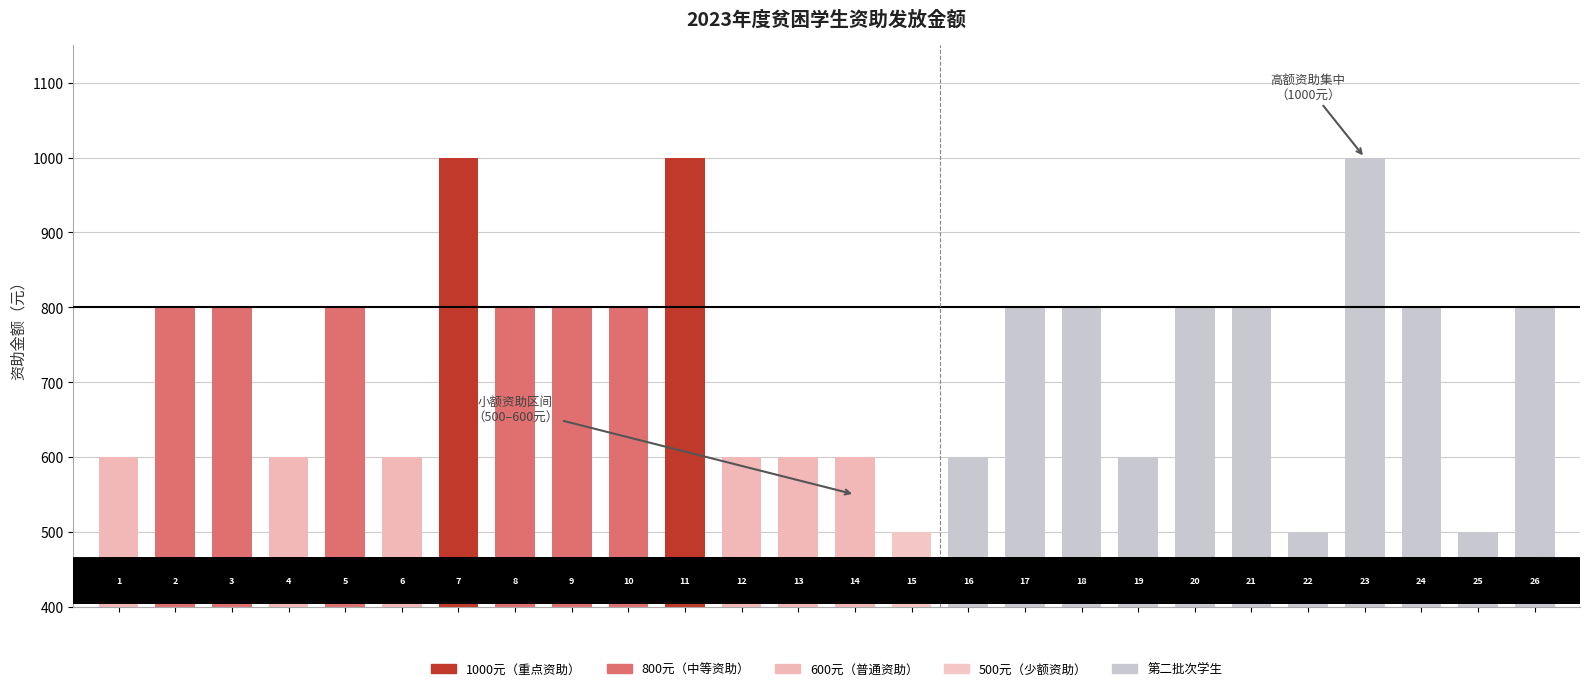

How many bars are there in total?

26